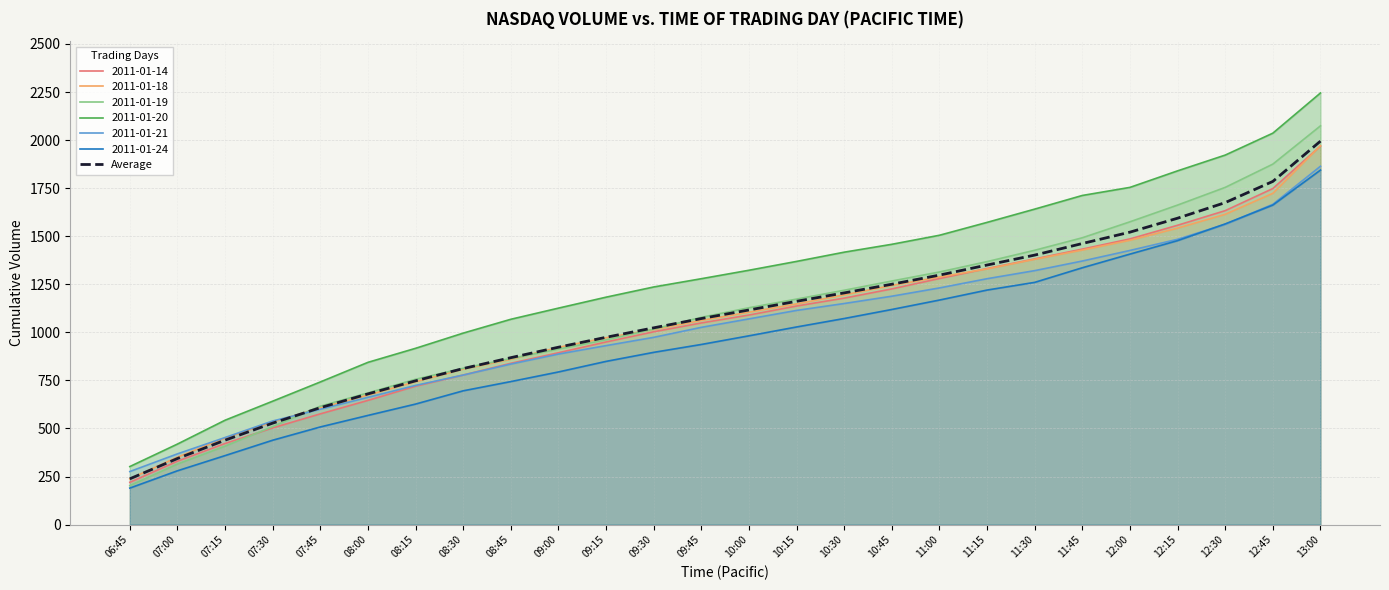

At which category does the chart reach its peak across all series?

13:00